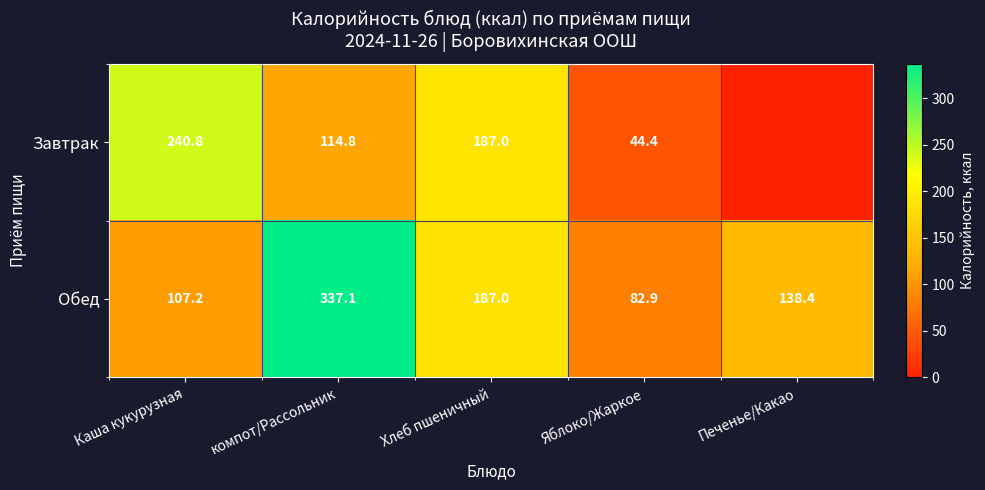

How many data points in Обед are less than 138?

2